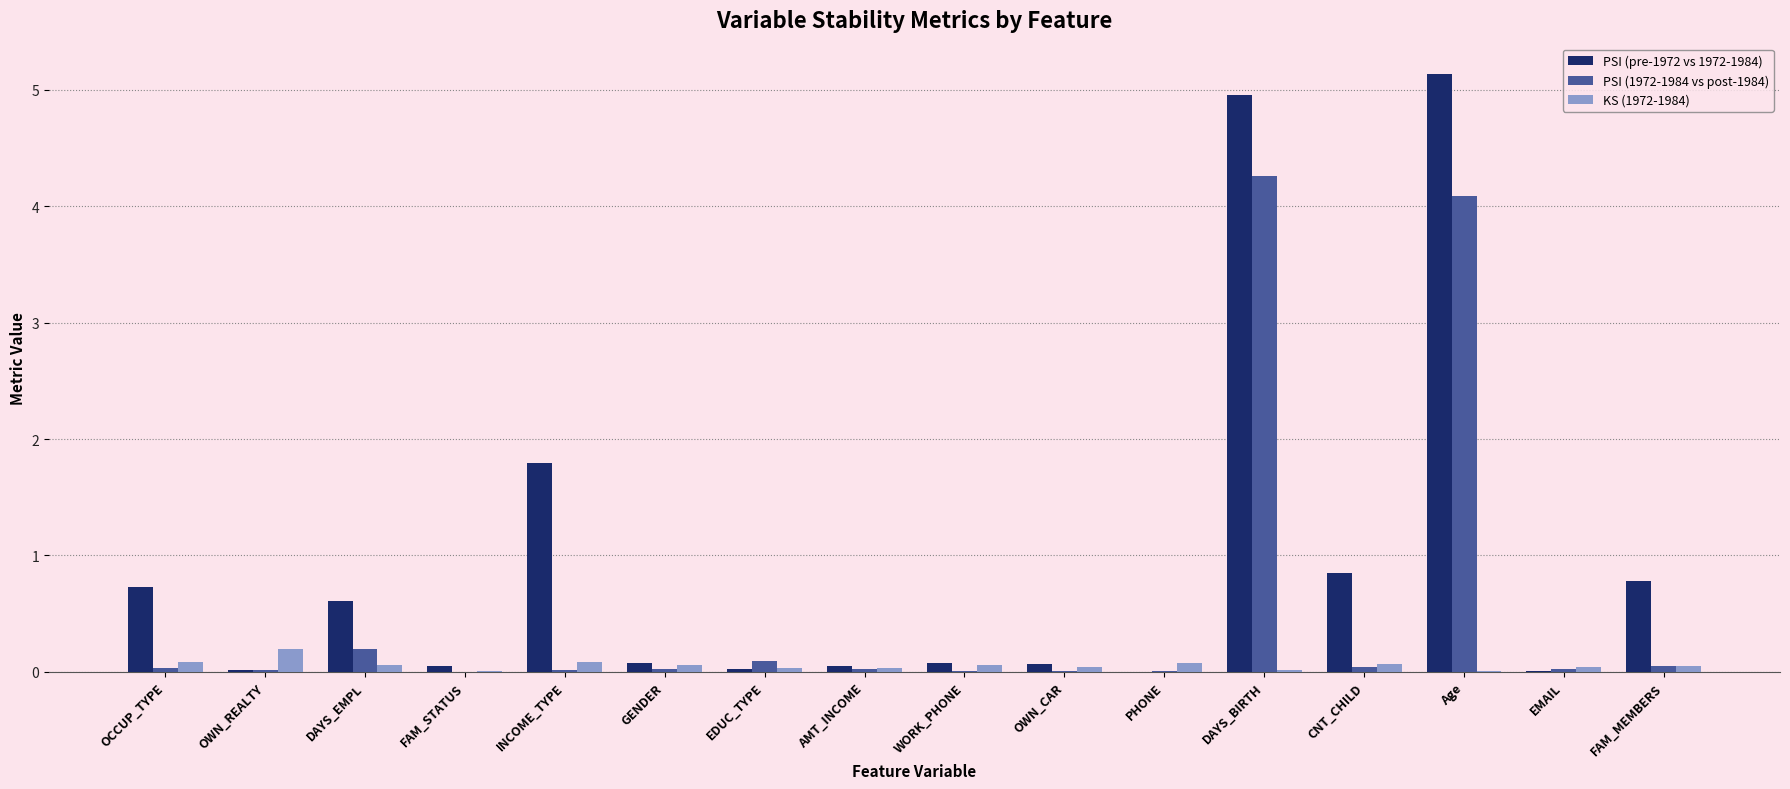

Which series has the largest total across all categories?

PSI (pre-1972 vs 1972-1984)